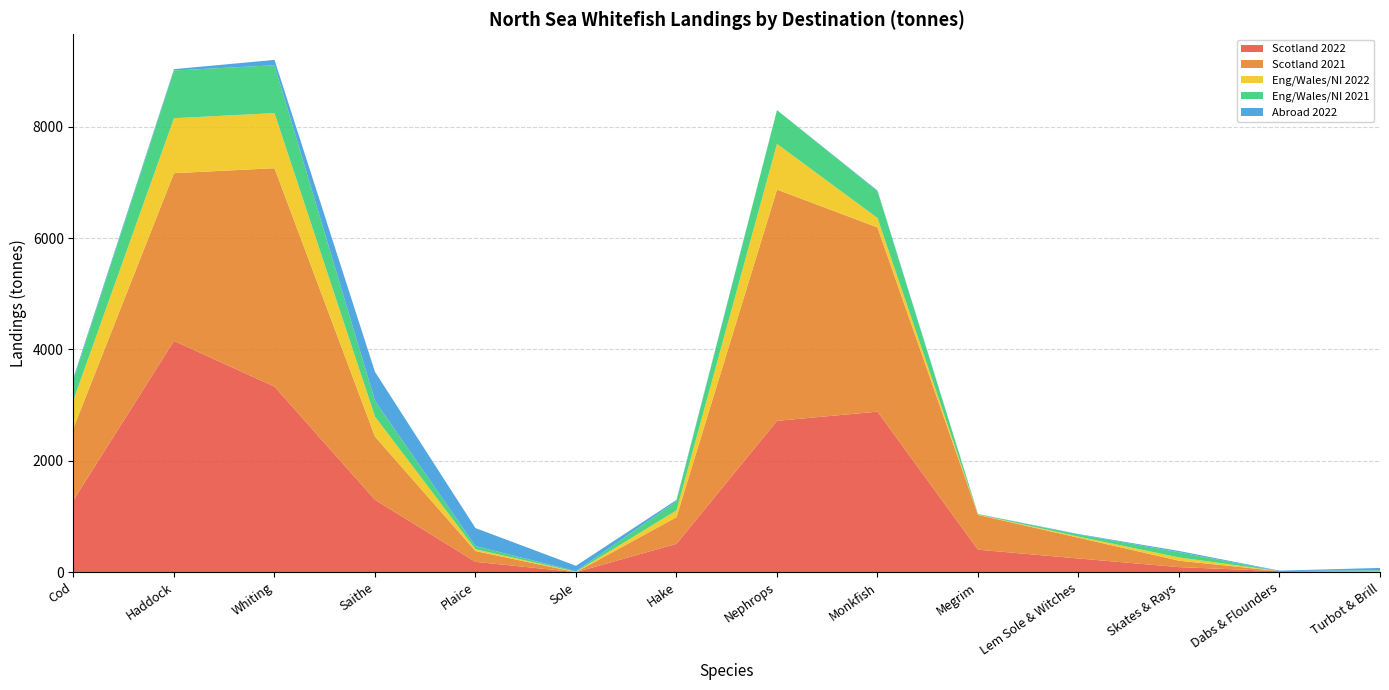

Reading left to right, list all the values displayed in this chart.

Scotland 2022: 1295.3	4153.2	3332.6	1299.8	186.1	0.1	509.4	2717.8	2882.8	404.2	245.9	90.6	19.0	9.2
Scotland 2021: 1294.5	3011.8	3921.7	1135.6	193.3	0.0	478.8	4153.2	3307.4	625.0	373.4	116.1	0.0	8.2
Eng/Wales/NI 2022: 504.3	987.1	989.7	358.3	32.4	7.5	120.8	819.7	169.3	7.2	19.2	58.1	0.0	6.4
Eng/Wales/NI 2021: 362.4	856.9	859.0	282.3	56.9	9.6	165.3	607.3	480.5	6.4	38.6	94.3	0.0	10.7
Abroad 2022: 36.0	24.0	96.2	521.3	323.1	97.3	23.1	0.2	13.7	2.6	8.3	21.8	9.2	41.4